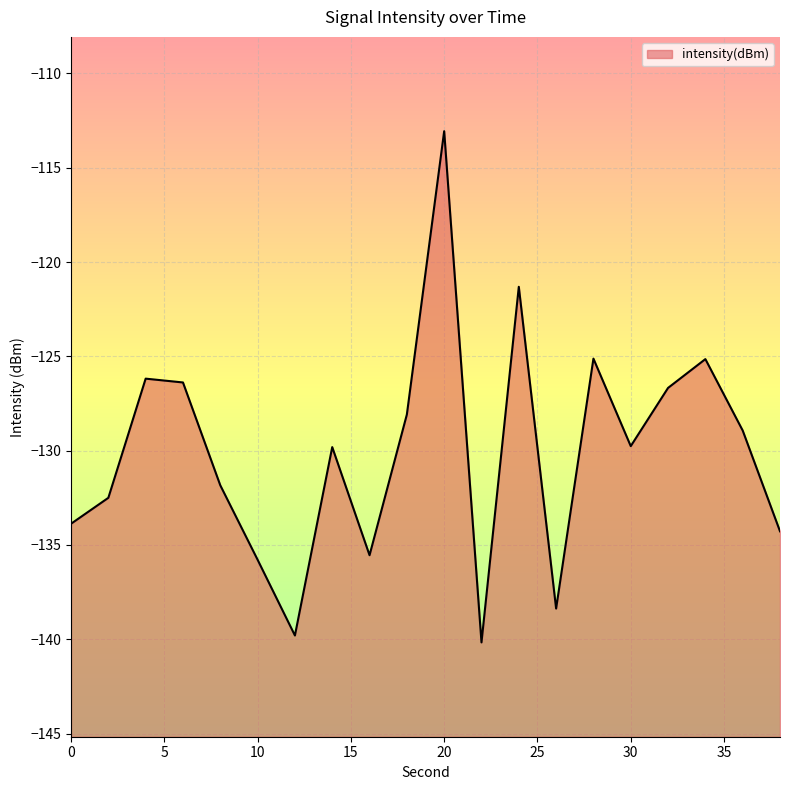

What is the approximate value at 28?

-125.1